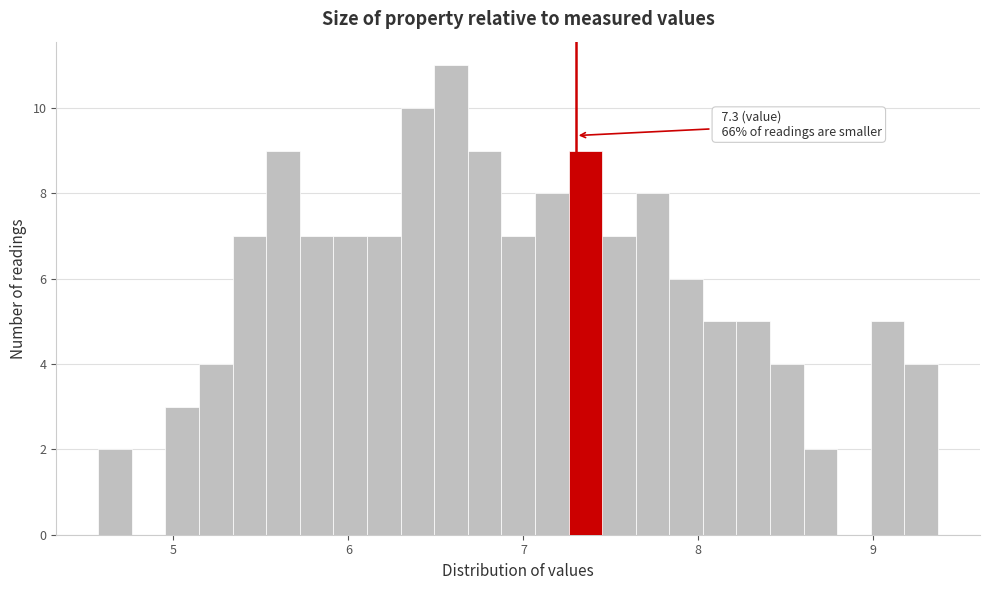

Around what value on the x-axis is the tallest bar? Give the approximate position of its centre, as read against the axis.

6.6